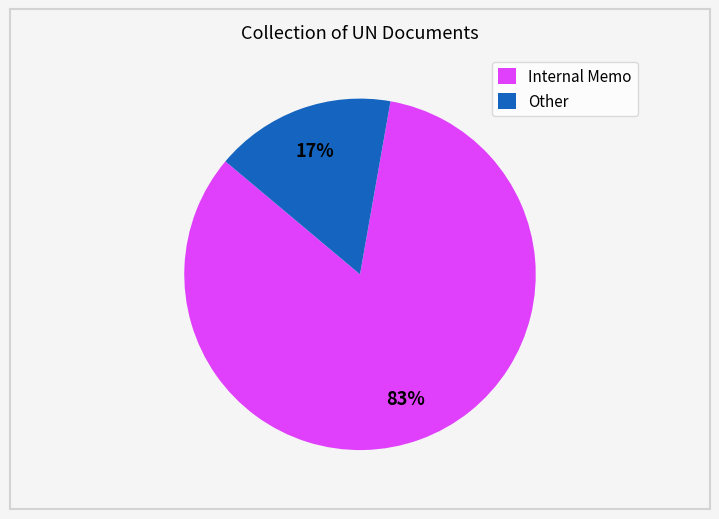

Is the sum of Other and Internal Memo greater than half?

Yes